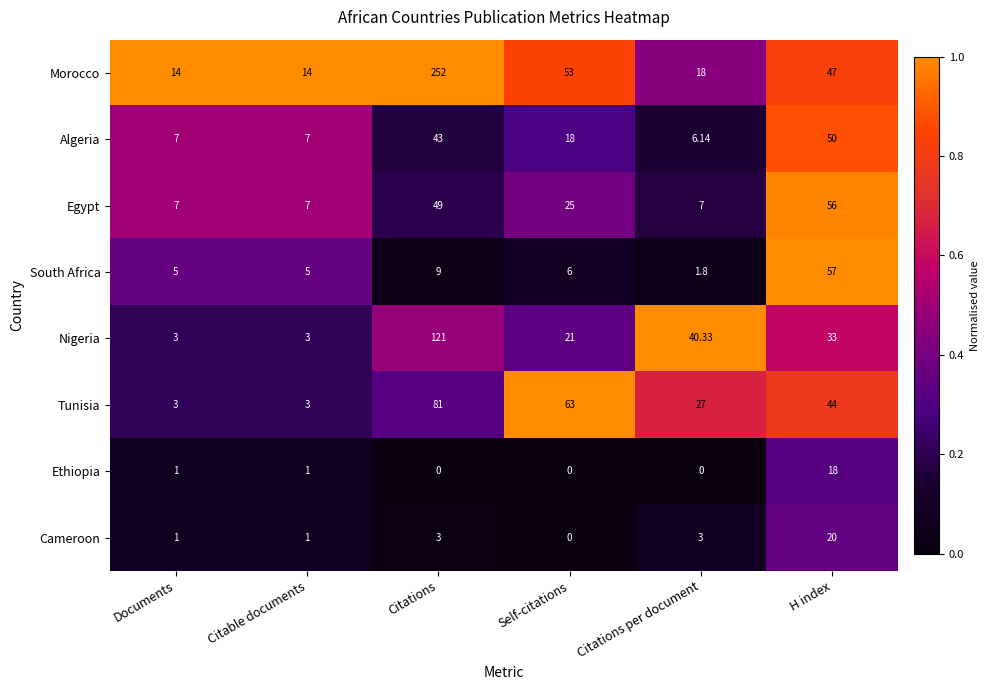

How many distinct data groups are displayed?

8